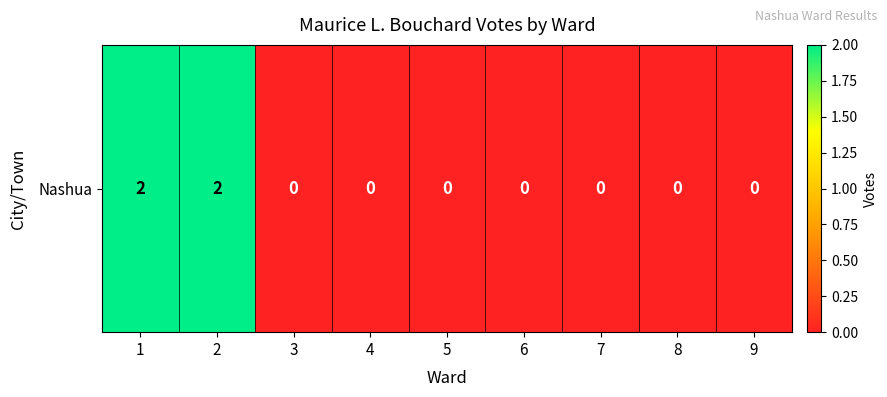

Count the values in the range 0 to 1.

7